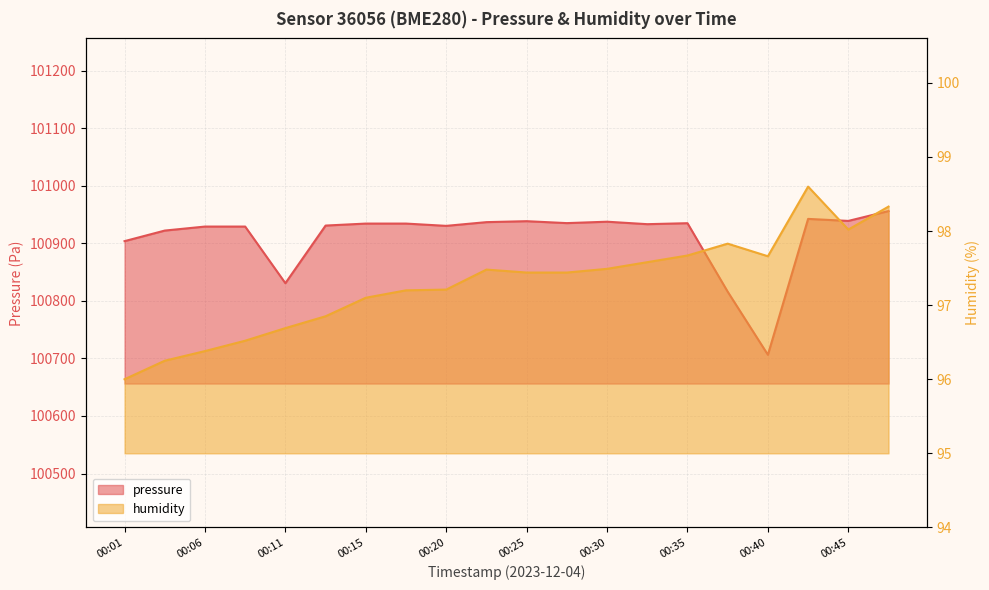

The value of humidity at 00:08 is 135.5. True or false?

False